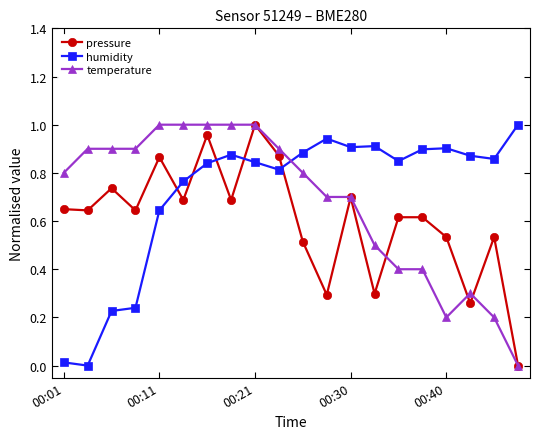

True or false: pressure has more than 2 points higher than both neighbors.

True